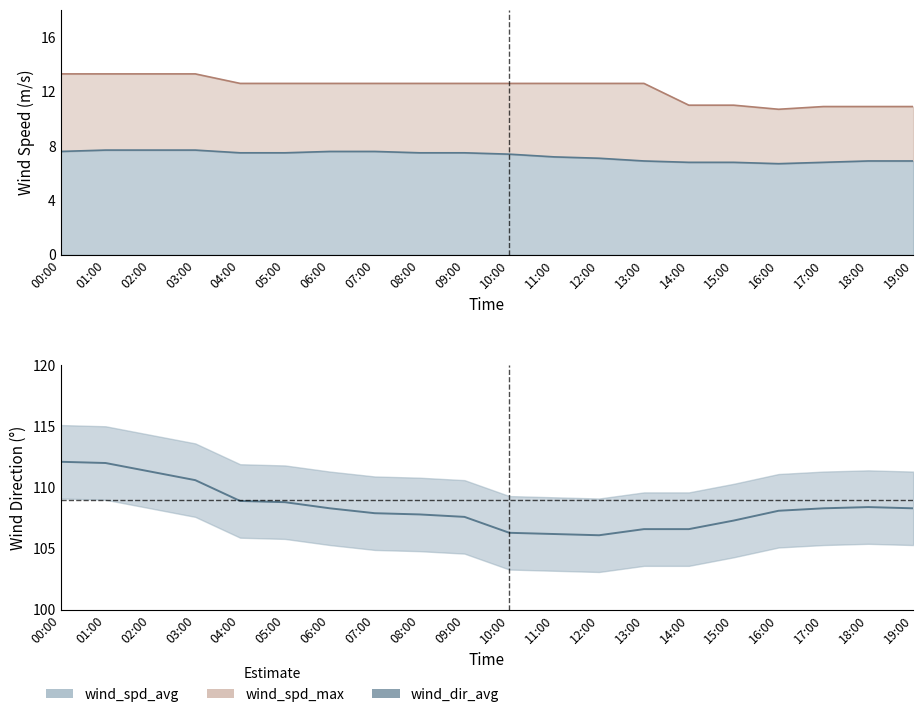

At which category does the data reach its first local peak?

18:00